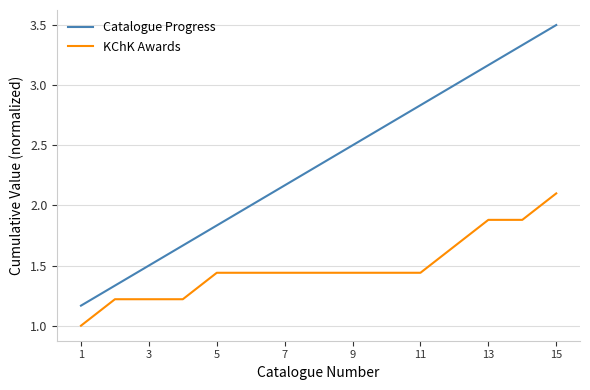

Does the chart display data point markers on the line(s)?

No